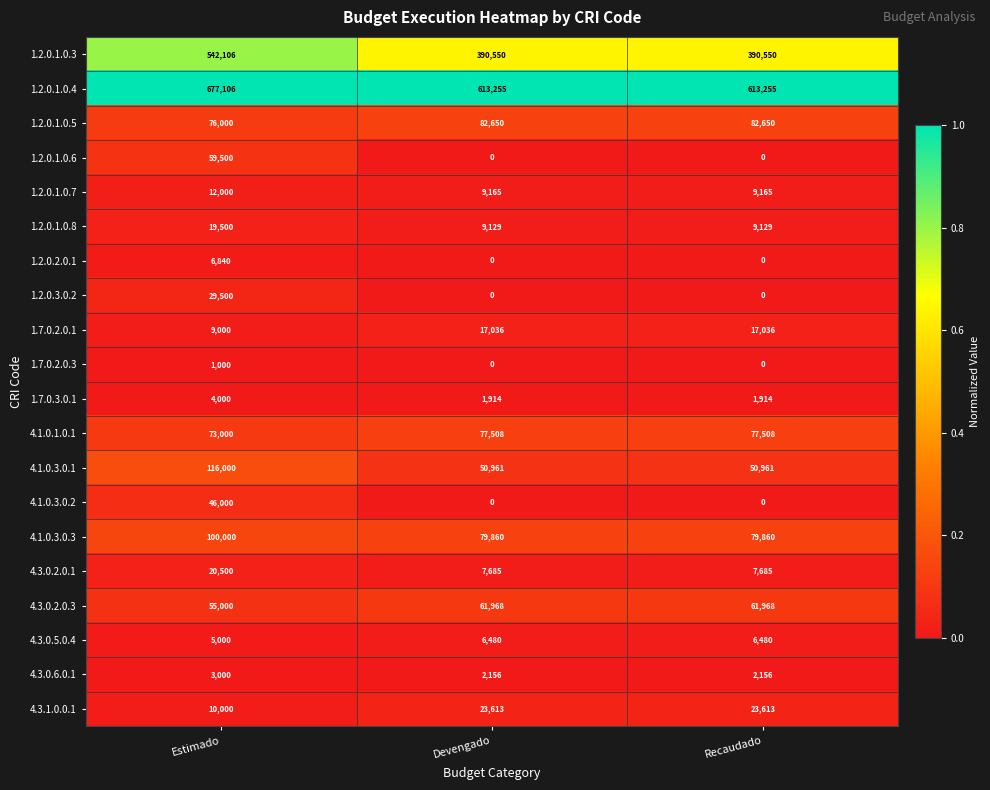

How many distinct data groups are displayed?

20